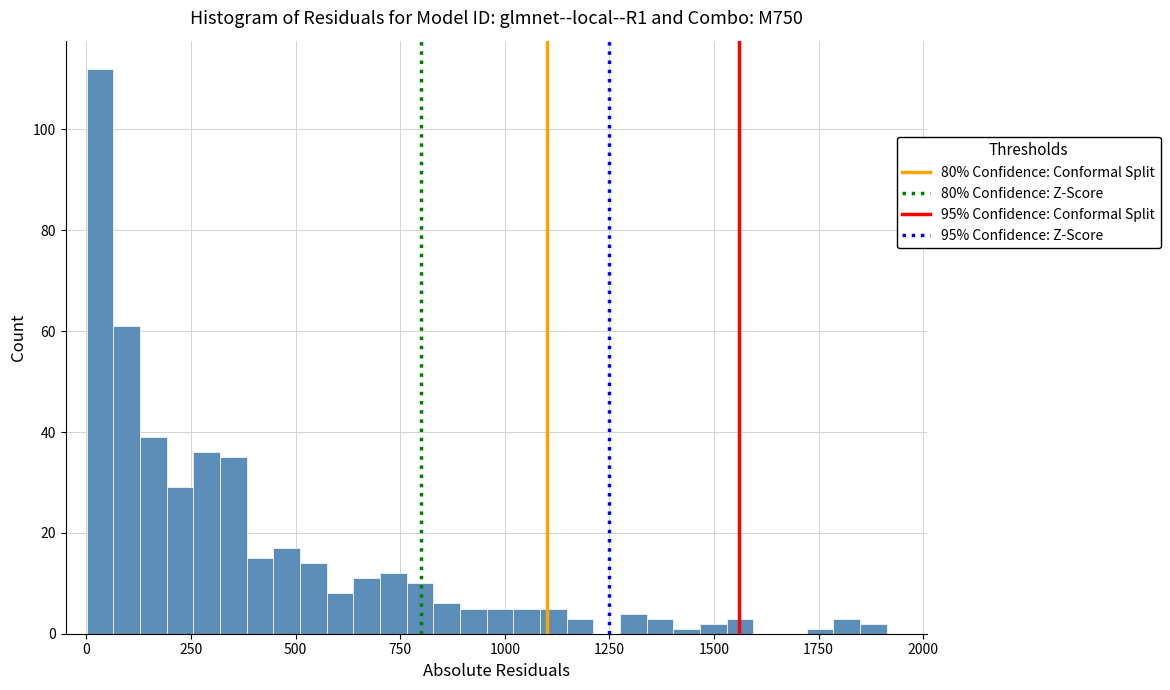

Around what value on the x-axis is the tallest bar? Give the approximate position of its centre, as read against the axis.

50